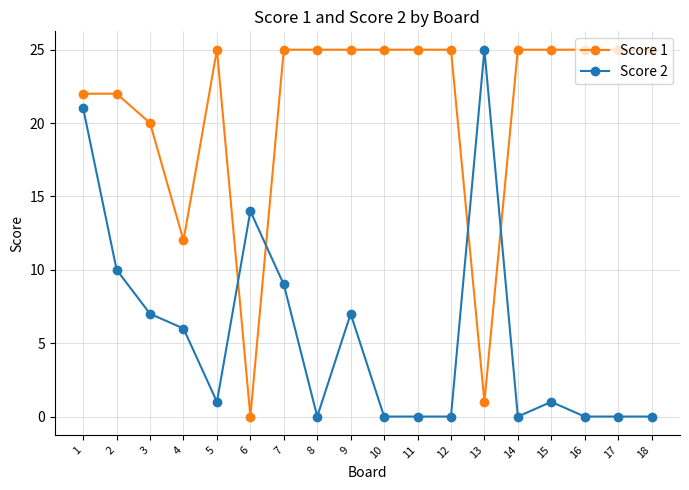

Where do Score 1 and Score 2 first cross each other?

5 and 6